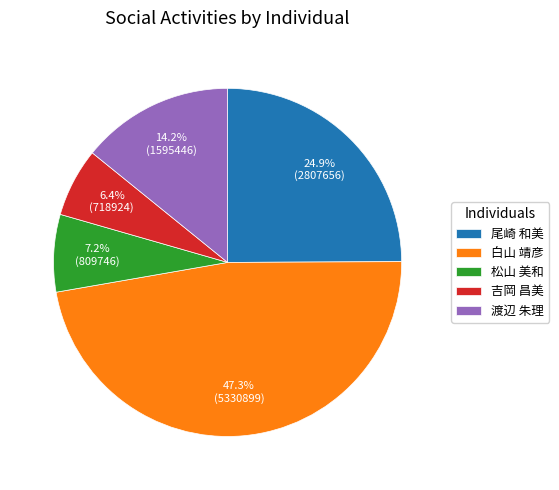

How many segments does this pie chart have?

5